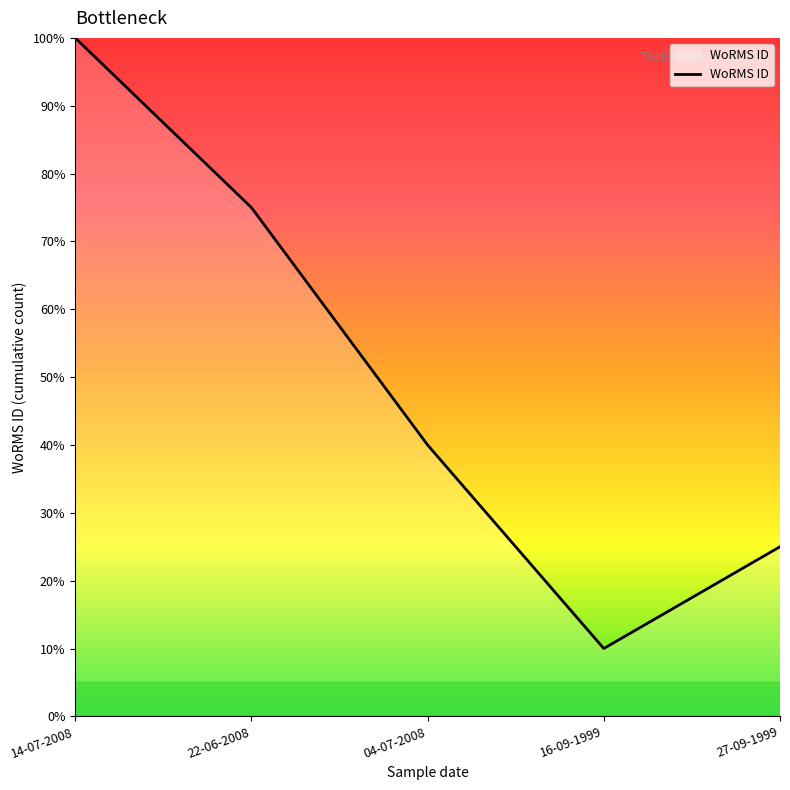

List the labels in order of value, smallest first.

16-09-1999, 27-09-1999, 04-07-2008, 22-06-2008, 14-07-2008